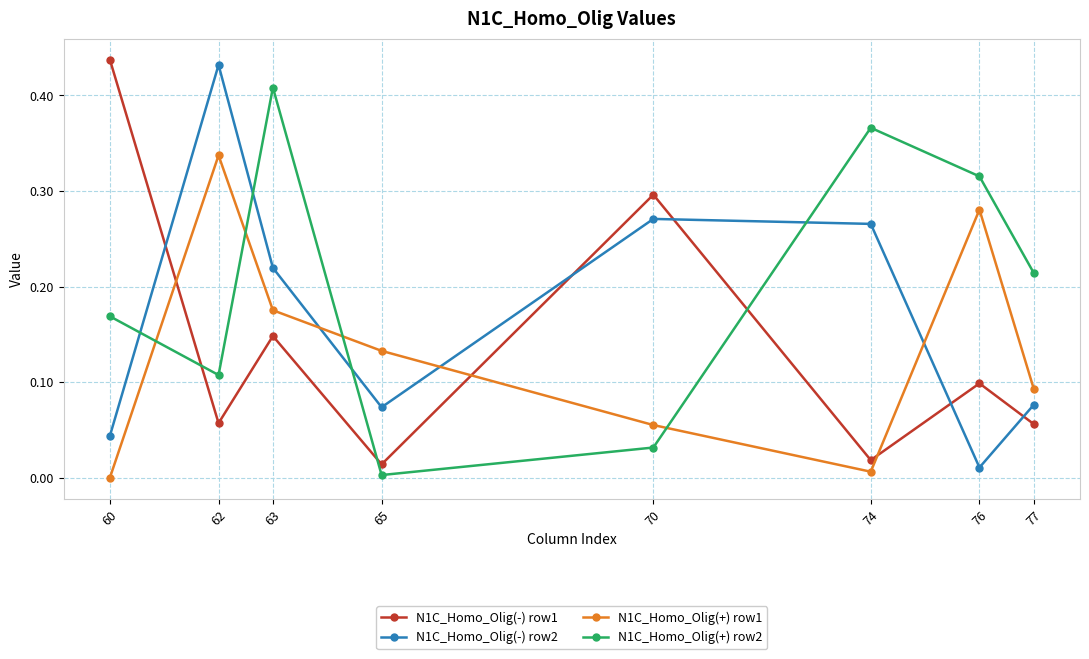

True or false: N1C_Homo_Olig(+) row1 has more than 2 interior local peaks.

False